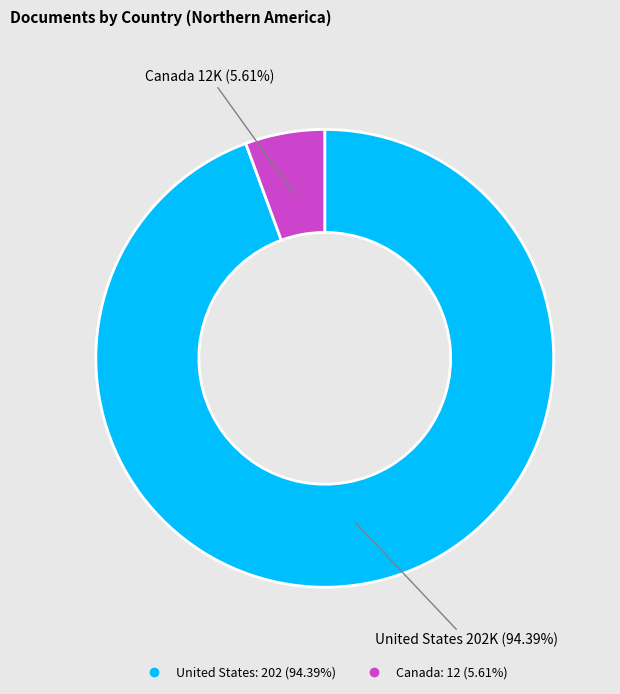

Which slice is the smallest?

Canada